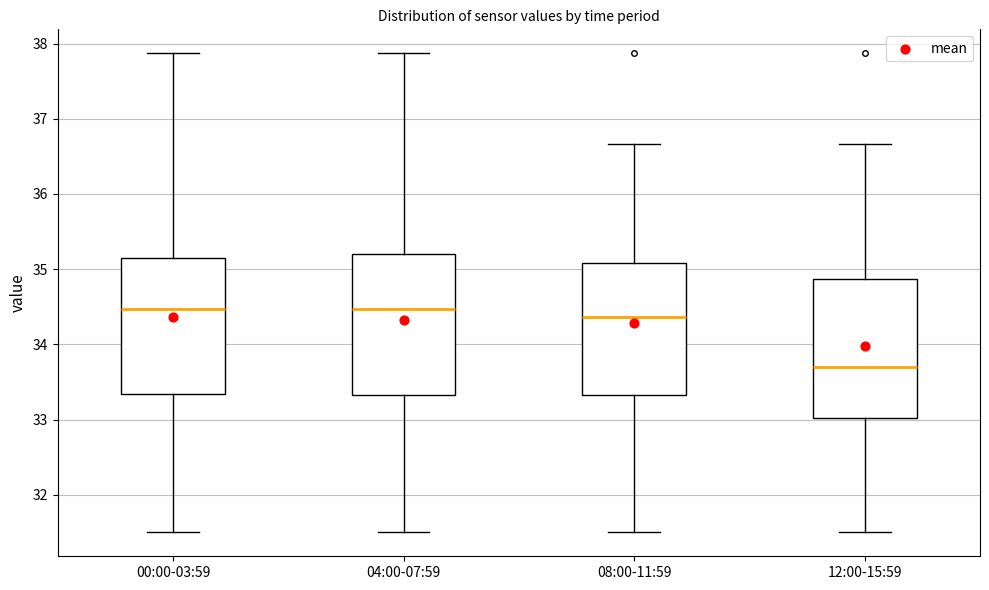

Reading left to right, read every box against the y-axis: the position of its median line, the range the box covers, and the ends of its whiskers. The values are not printed on the chart, so give them approximately, as read against the axis.

00:00-03:59: median 34.5, box 33.3 to 35.2, whiskers 31.5 to 37.9
04:00-07:59: median 34.5, box 33.3 to 35.2, whiskers 31.5 to 37.9
08:00-11:59: median 34.4, box 33.3 to 35.1, whiskers 31.5 to 36.7
12:00-15:59: median 33.7, box 33.0 to 34.9, whiskers 31.5 to 36.7